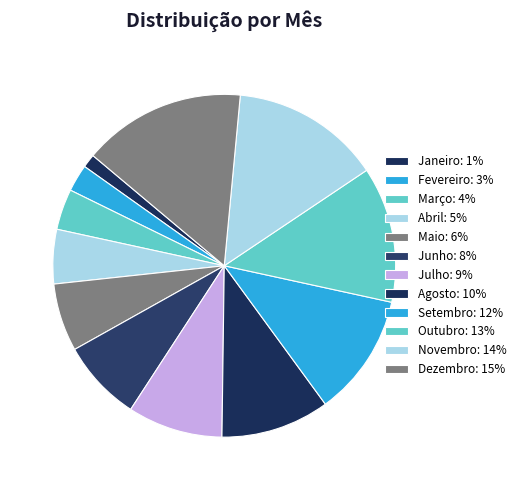

How many slices are in this pie chart?

12